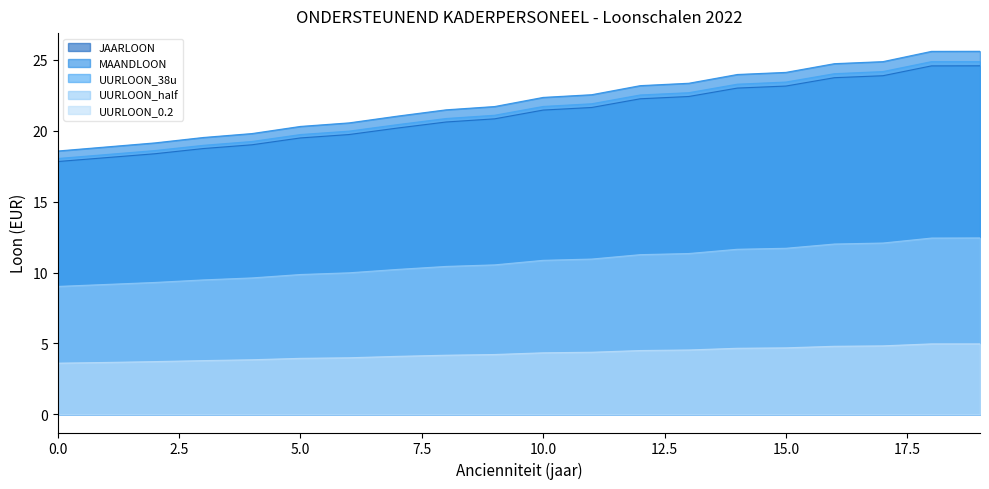

The UURLOON_38u series shows 28.1 at 6. True or false?

False